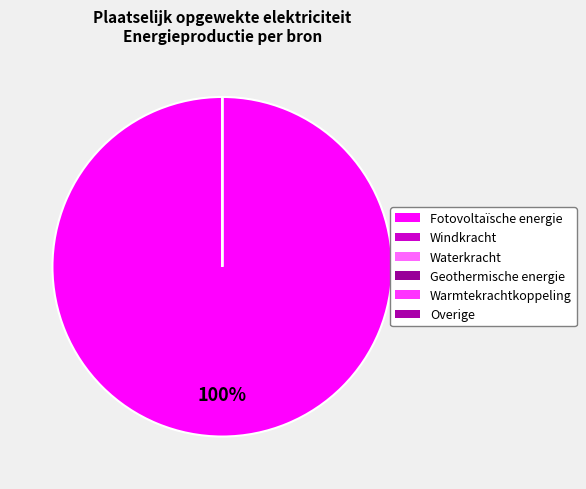

What is the smallest slice in the pie chart?

Windkracht